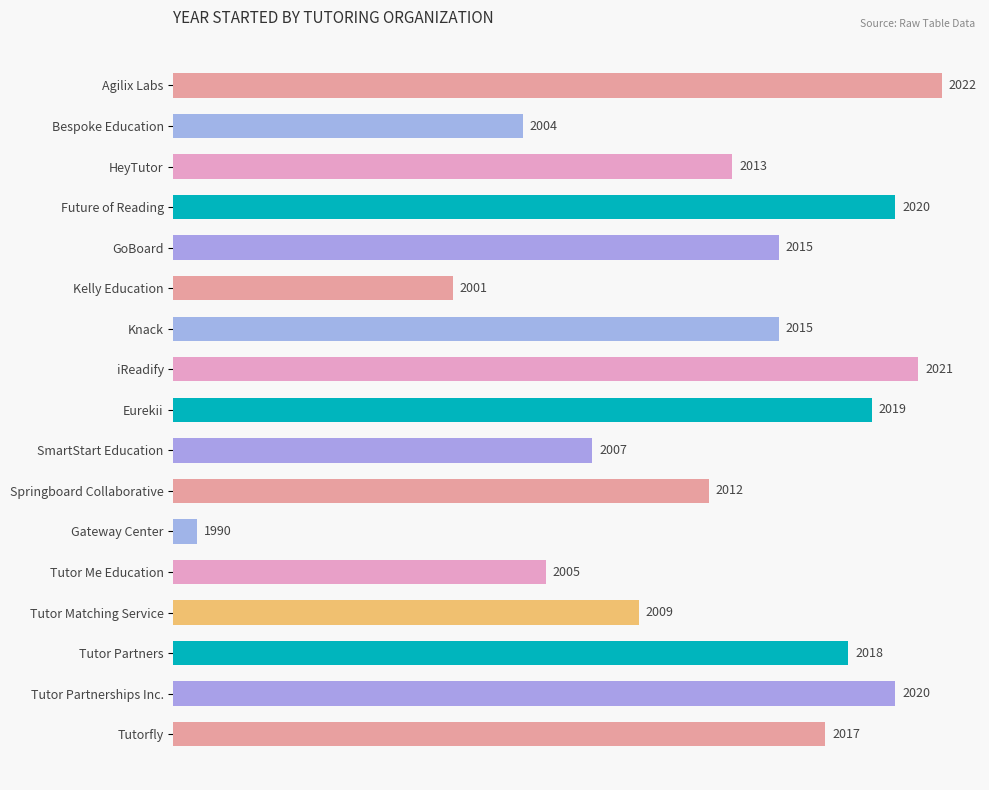

Are the bars horizontal?

Yes